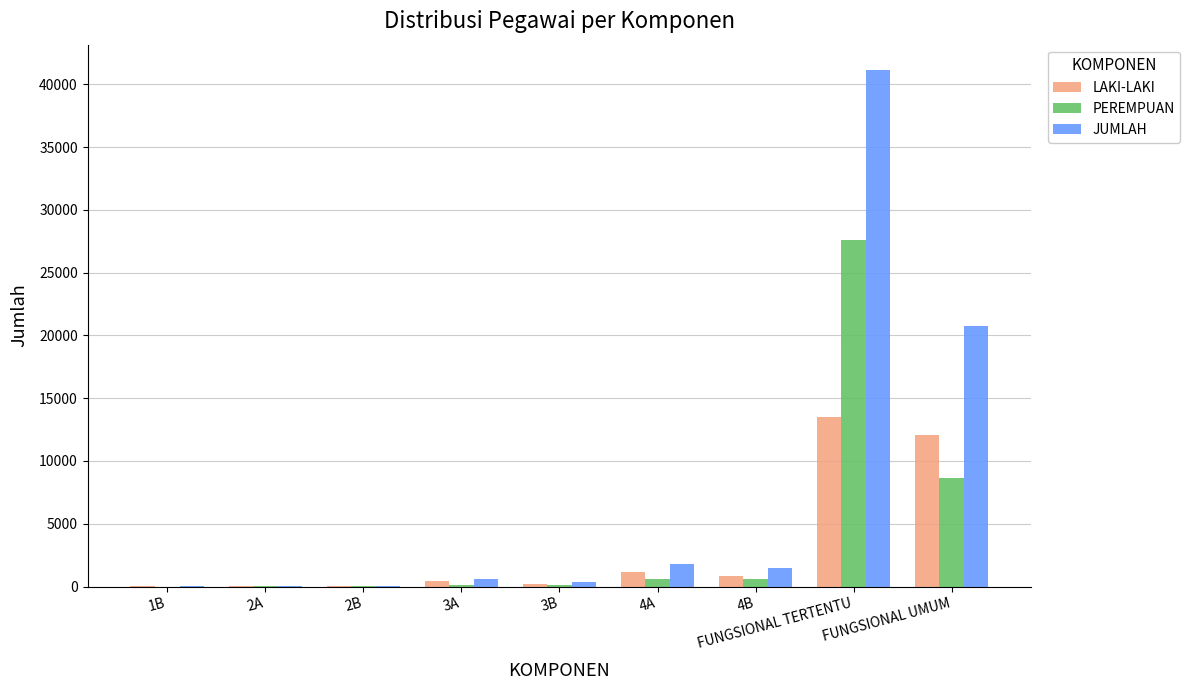

Which series changed the most between 3A and FUNGSIONAL UMUM?

JUMLAH